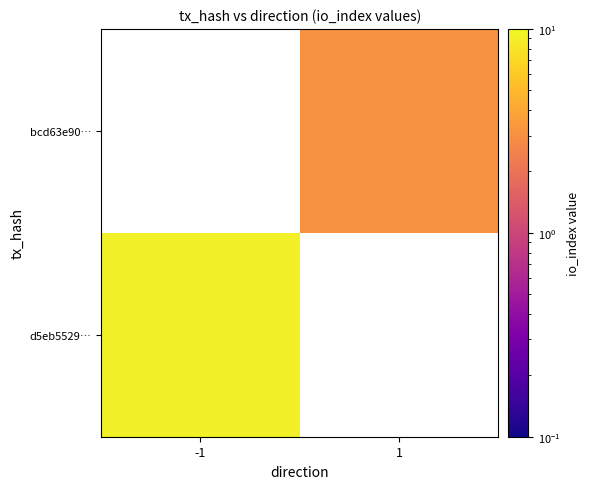

At which label does d5eb5529… reach its minimum?

-1